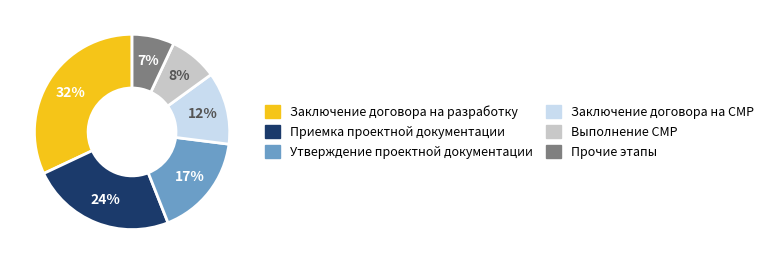

Does any single category account for the majority?

No